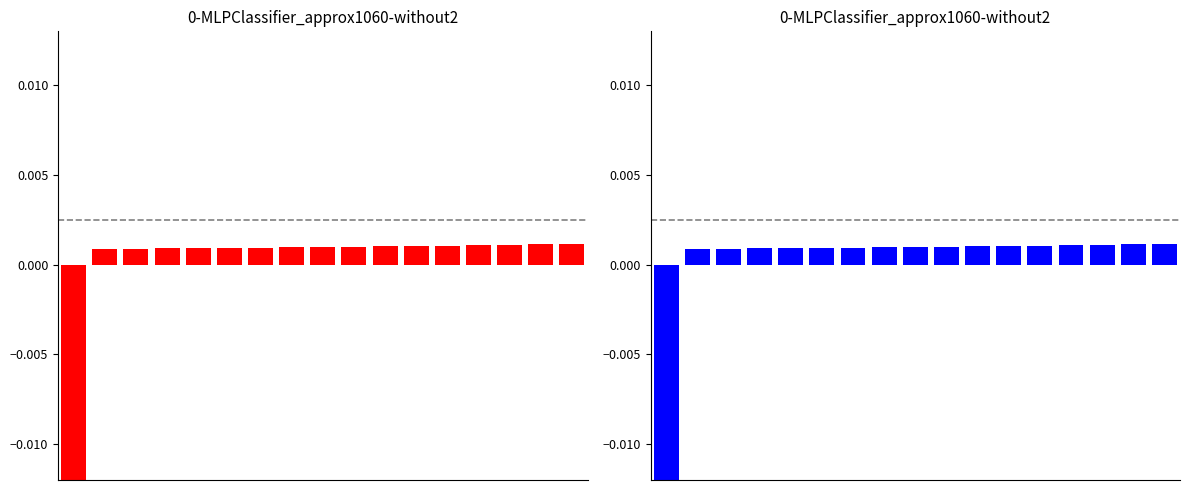

Rank the categories by value from lowest to highest.

0, 1, 2, 3, 4, 5, 6, 7, 8, 9, 10, 11, 12, 13, 14, 15, 16